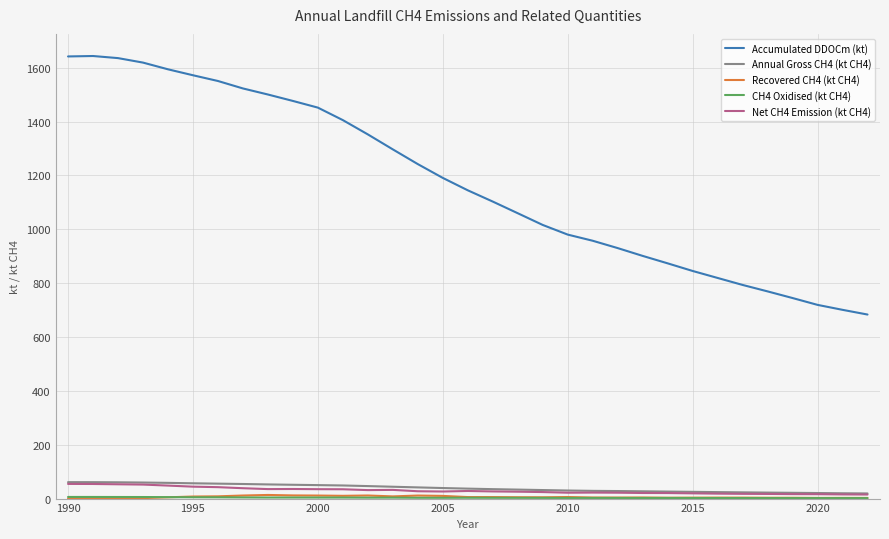

Which series has the largest total across all categories?

Accumulated DDOCm (kt)